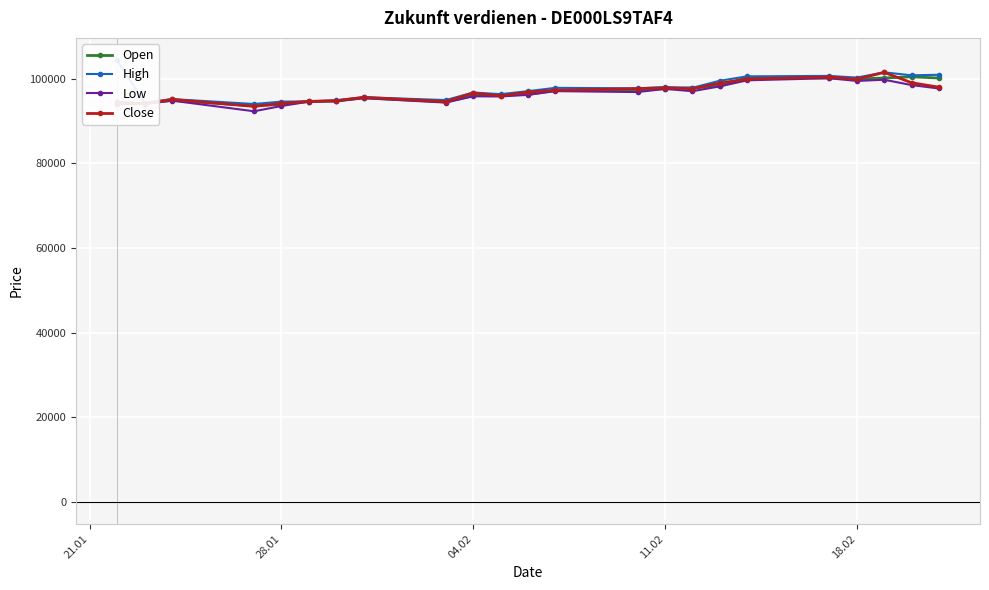

True or false: Close has more than 1 interior local peaks.

True